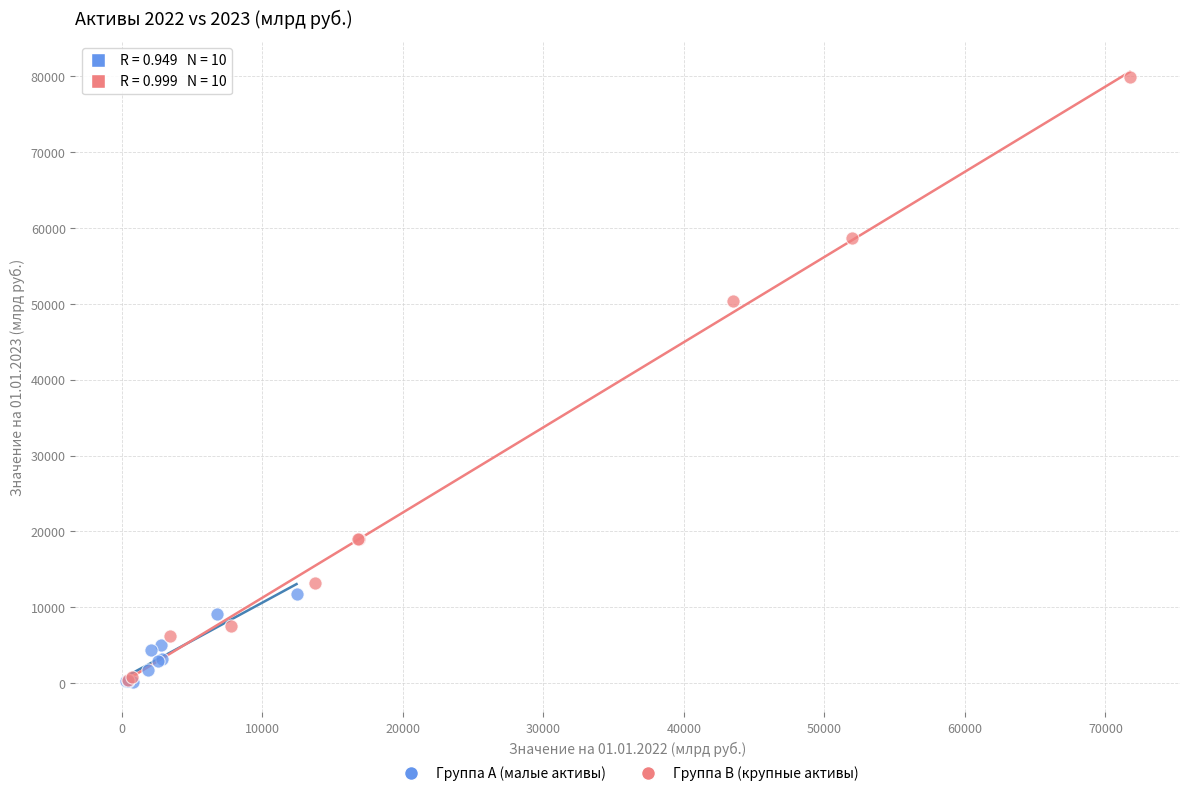

Which series has the largest Y range (max minus min)?

Группа B (крупные активы)